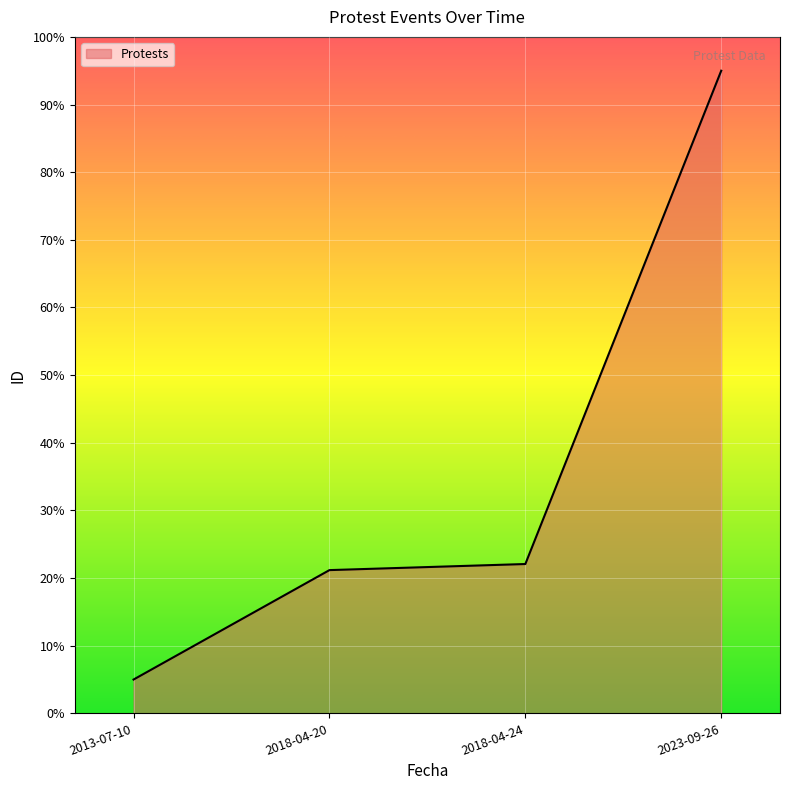

True or false: the data has more than 1 interior local peaks.

False